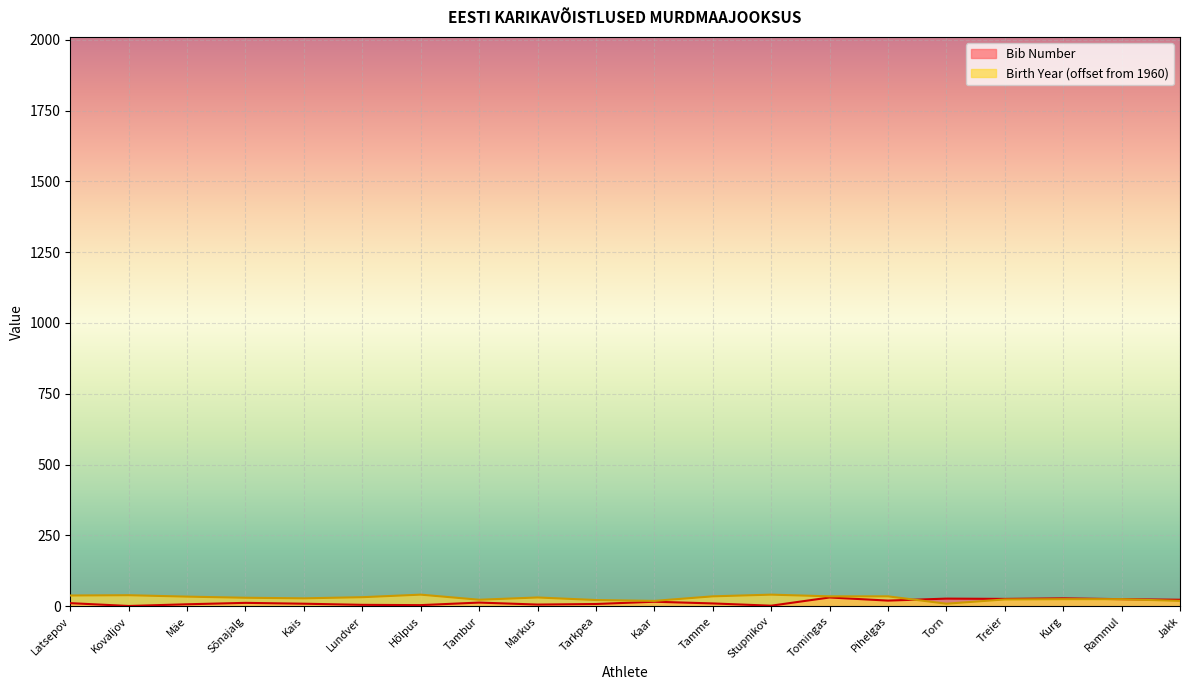

What is the label of the 19th point from the left?

Rammul